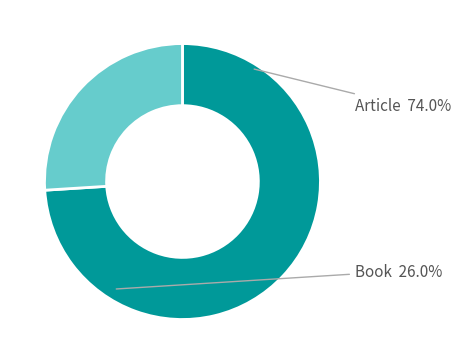

What is the smallest slice in the pie chart?

Book